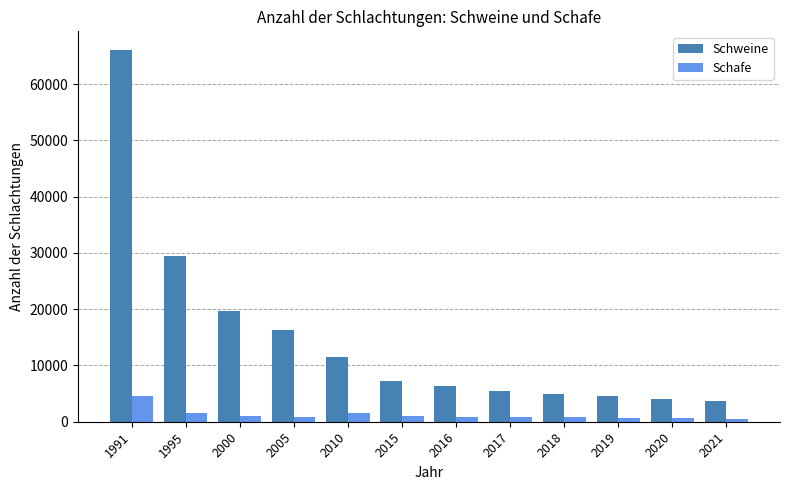

How many categories are shown in the chart?

12